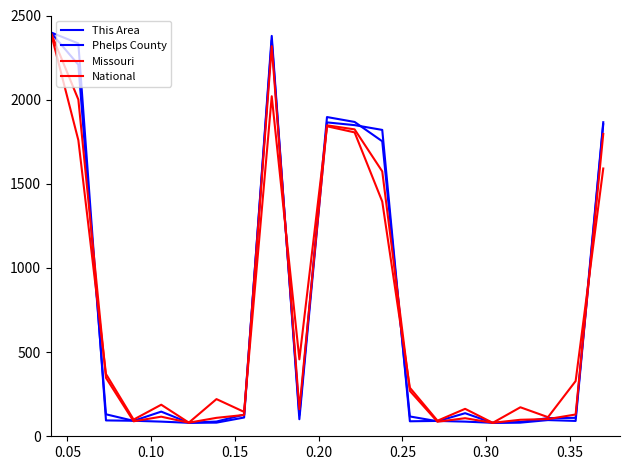

Does the chart have visible grid lines?

No